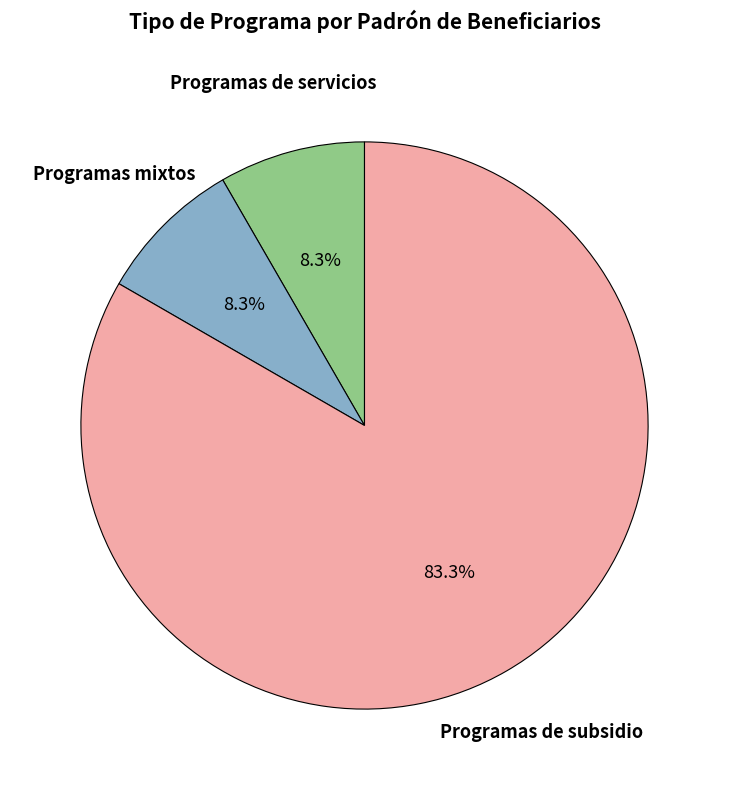

Is there any slice that represents more than half of the pie?

Yes